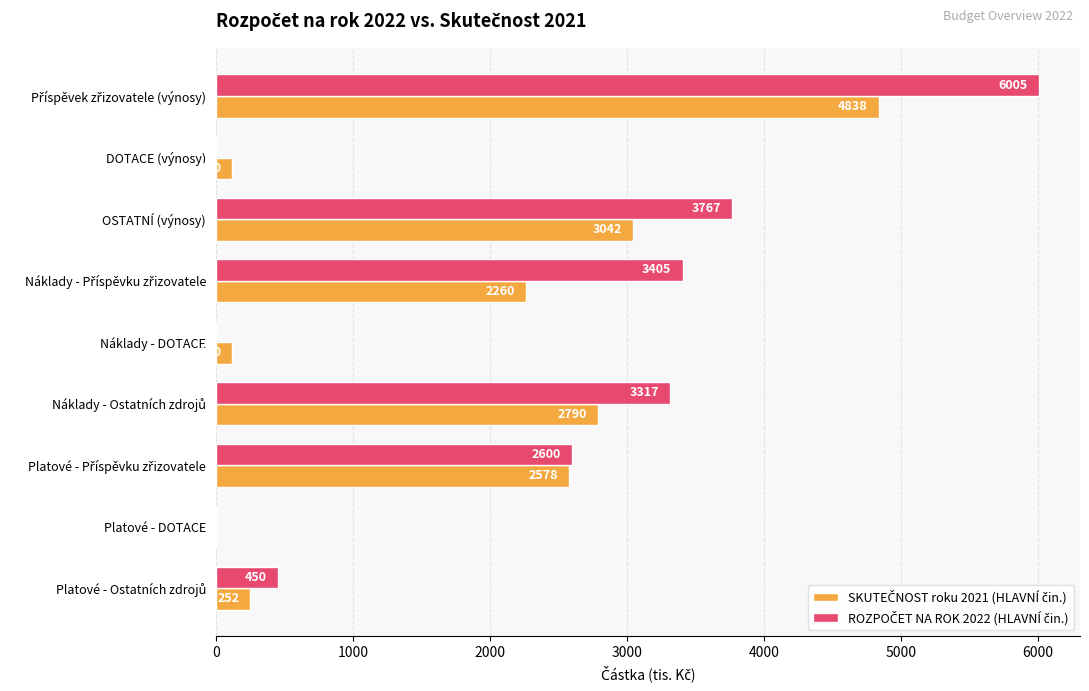

List the series in order of their peak value, highest first.

ROZPOČET NA ROK 2022 (HLAVNÍ čin.), SKUTEČNOST roku 2021 (HLAVNÍ čin.)